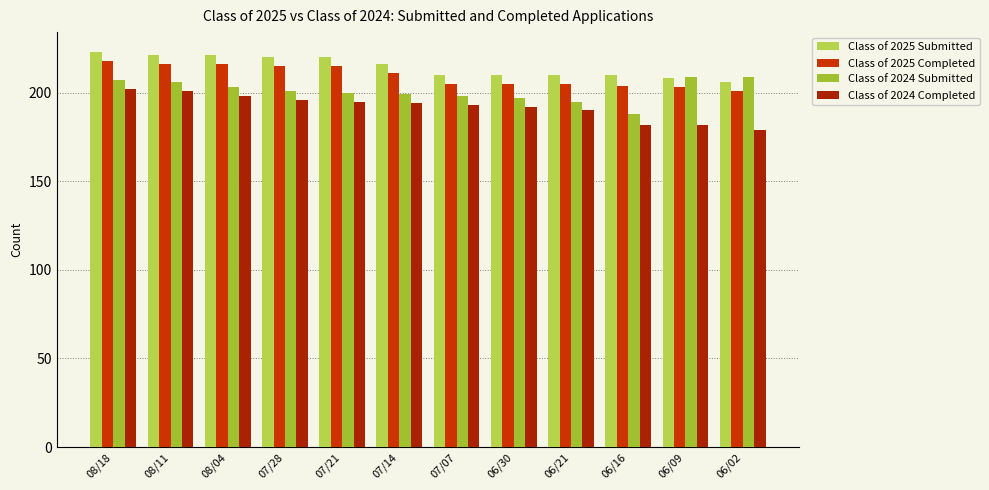

Reading left to right, extract all data points from this chart.

Class of 2025 Submitted: 223	221	221	220	220	216	210	210	210	210	208	206
Class of 2025 Completed: 218	216	216	215	215	211	205	205	205	204	203	201
Class of 2024 Submitted: 207	206	203	201	200	199	198	197	195	188	209	209
Class of 2024 Completed: 202	201	198	196	195	194	193	192	190	182	182	179